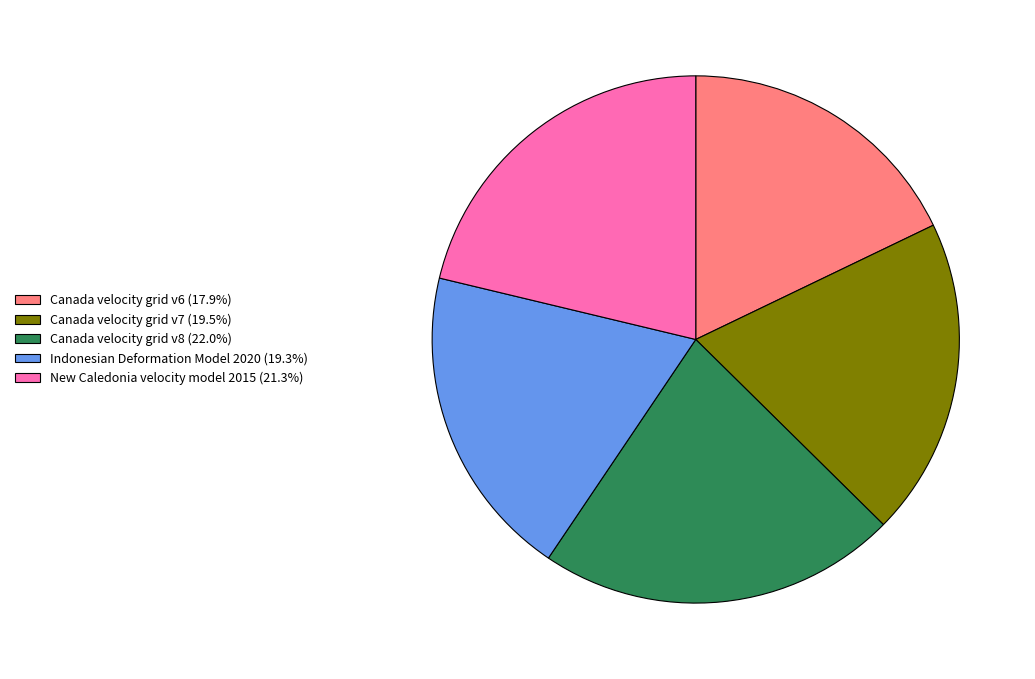

How many slices are in this pie chart?

5